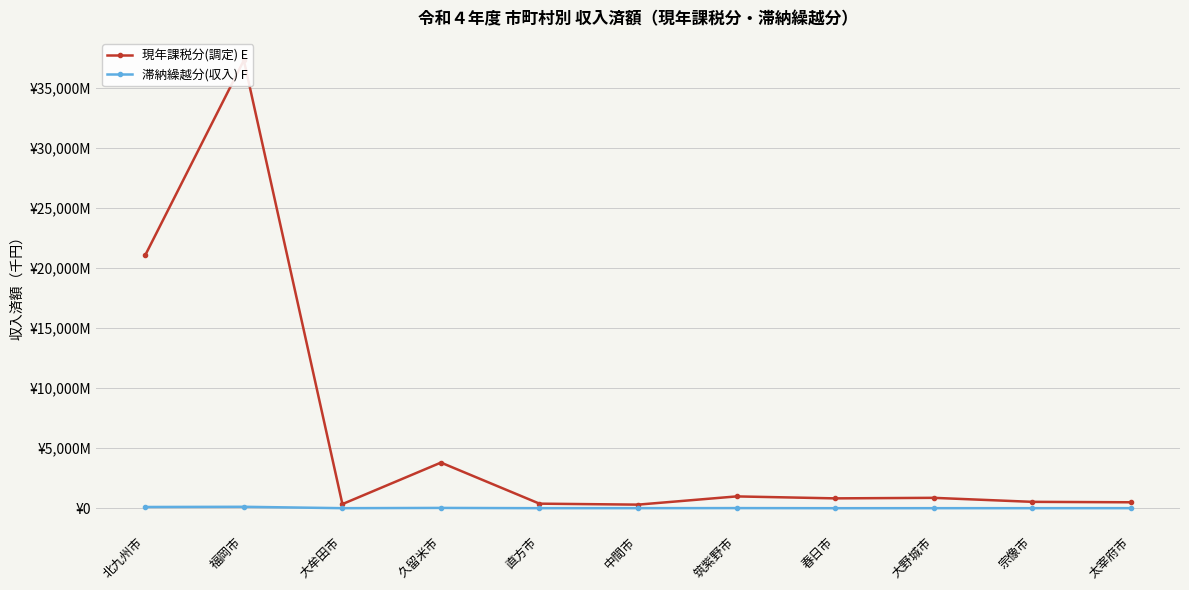

What is the label of the 3rd point from the left?

大牟田市